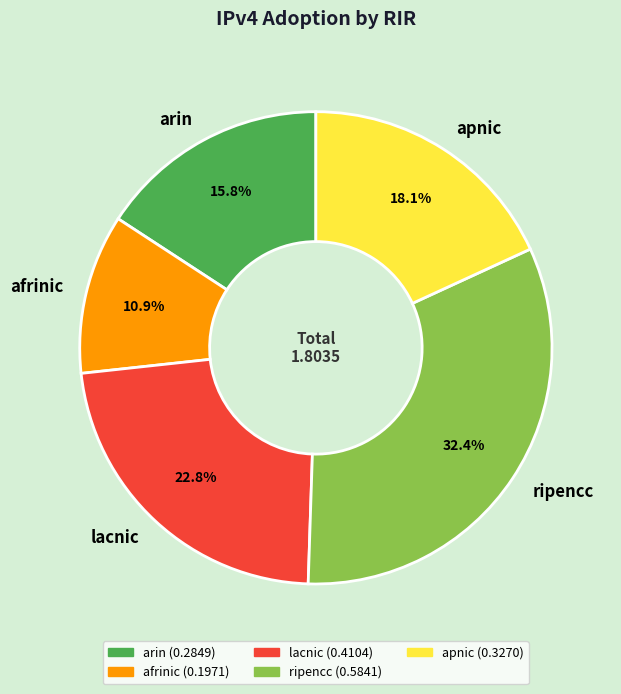

To the nearest percent, what is the difference between the arin and lacnic slice percentages?

7%